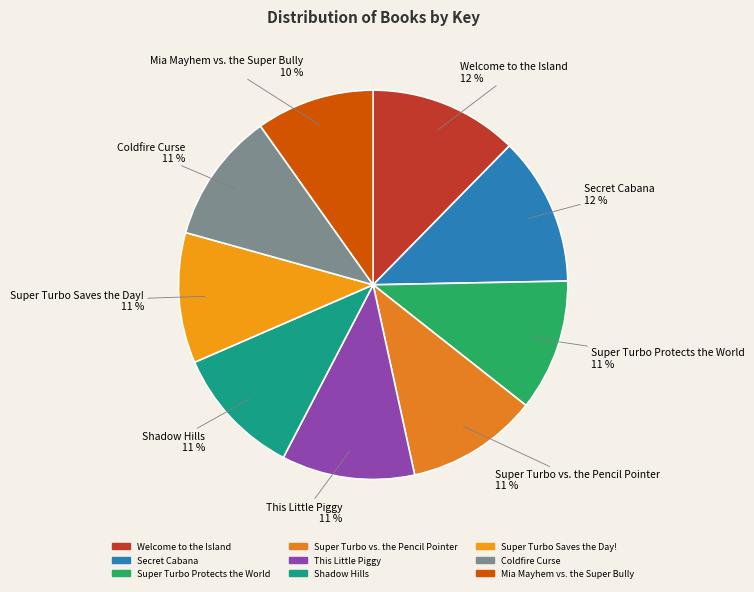

Do Welcome to the Island and Super Turbo Protects the World together represent more than half of the pie?

No